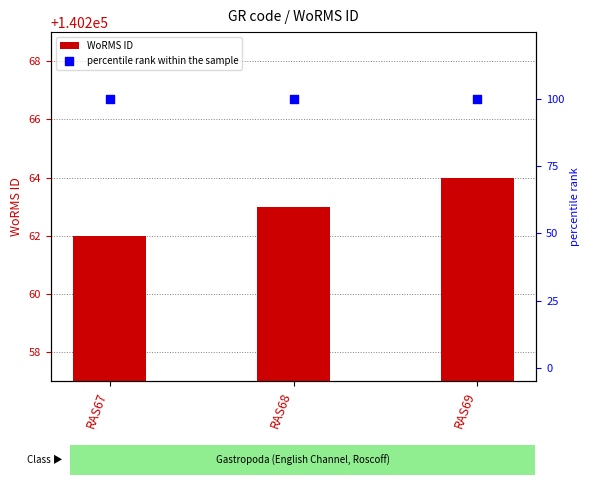

Is the value of percentile rank within the sample at RAS69 greater than the value of WoRMS ID at RAS67?

No